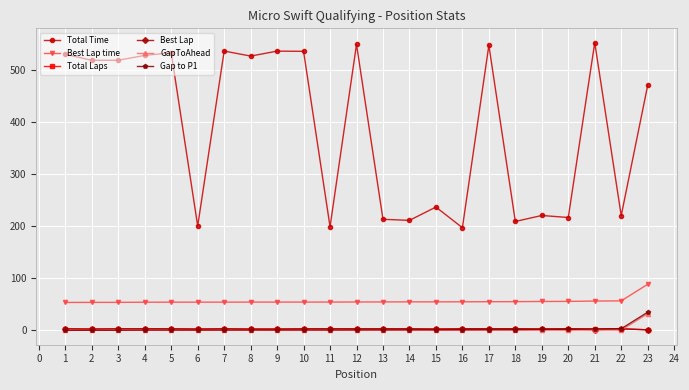

Is the value of Gap to P1 at 19 greater than the value of Total Time at 7?

No